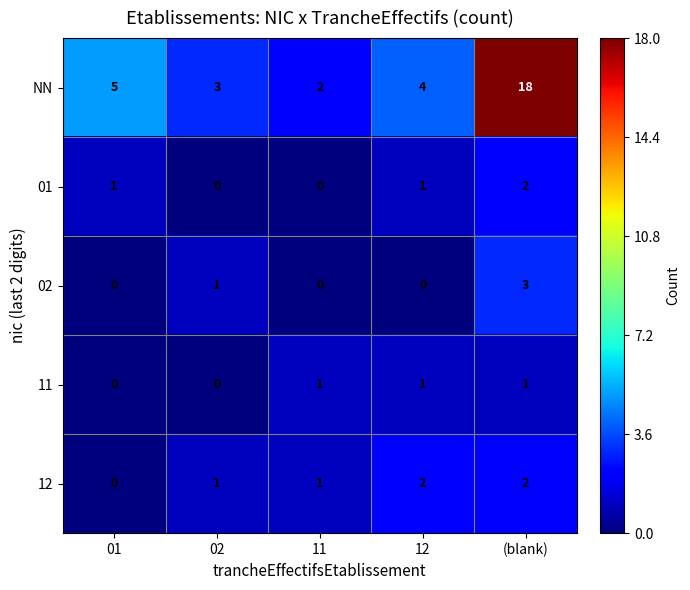

Reading left to right, transcribe all the data shown in this chart.

NN: 01=5	02=3	11=2	12=4	(blank)=18
01: 01=1	02=0	11=0	12=1	(blank)=2
02: 01=0	02=1	11=0	12=0	(blank)=3
11: 01=0	02=0	11=1	12=1	(blank)=1
12: 01=0	02=1	11=1	12=2	(blank)=2